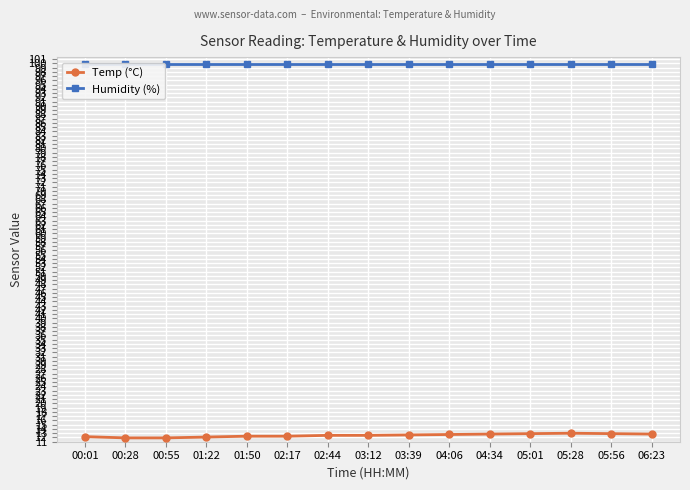

Is it true that Humidity (%) equals 178.1 at 05:01?

False